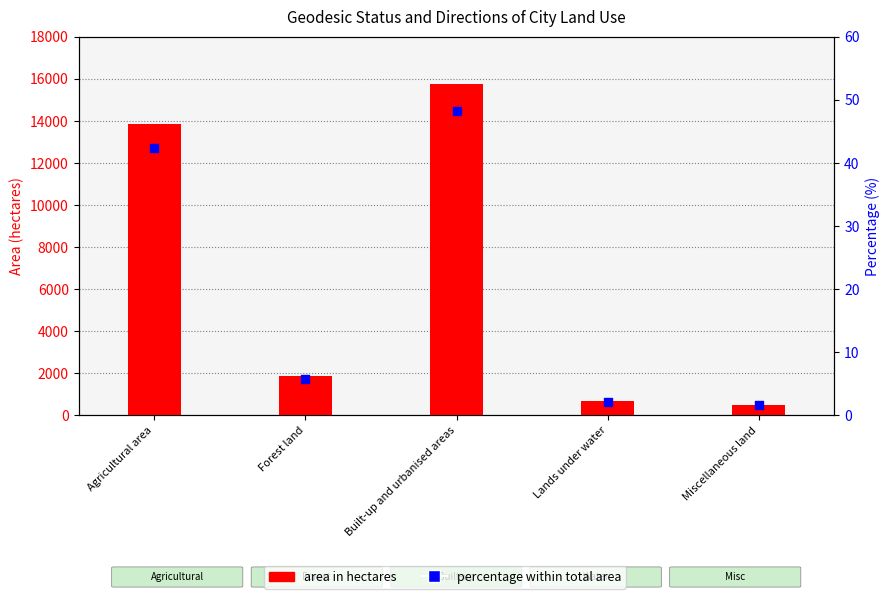

At how many categories does at least one series exceed 13174?

2